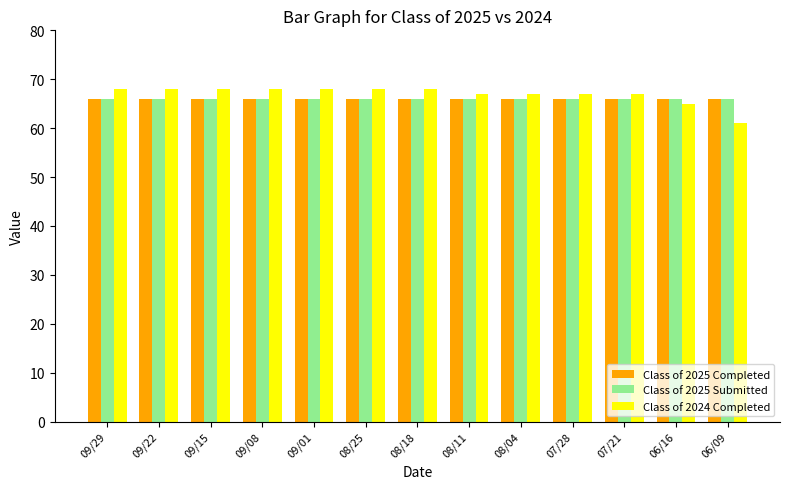

What is the maximum value for Class of 2025 Submitted?

66